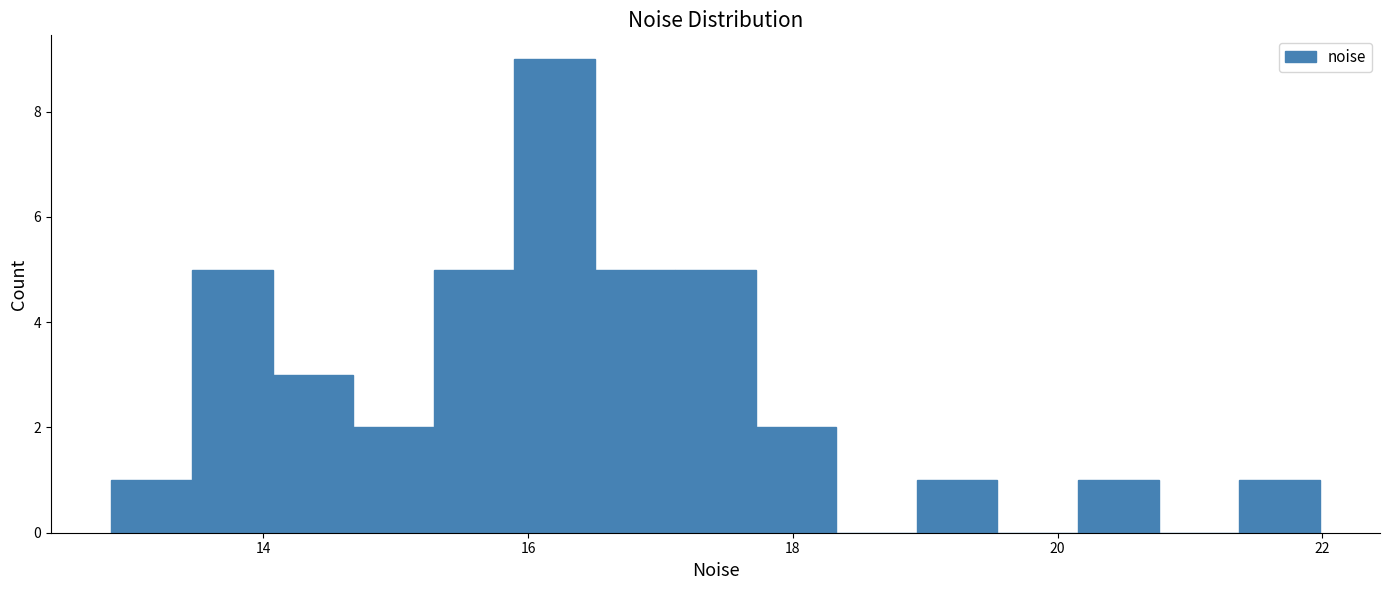

Around what value on the x-axis is the tallest bar? Give the approximate position of its centre, as read against the axis.

16.2